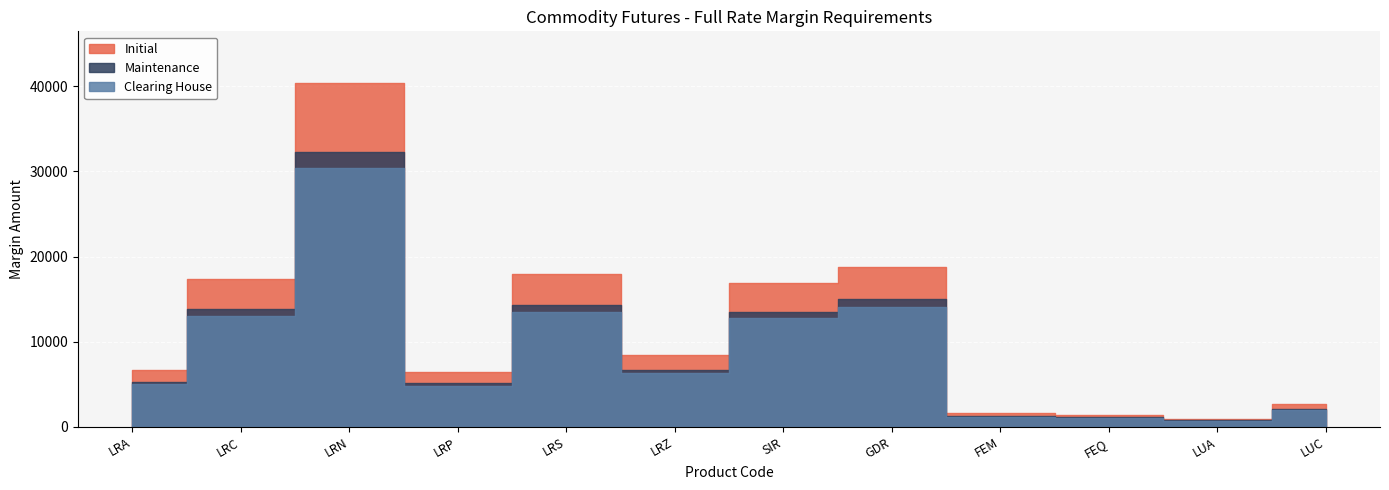

True or false: Maintenance has more than 2 interior local peaks.

True